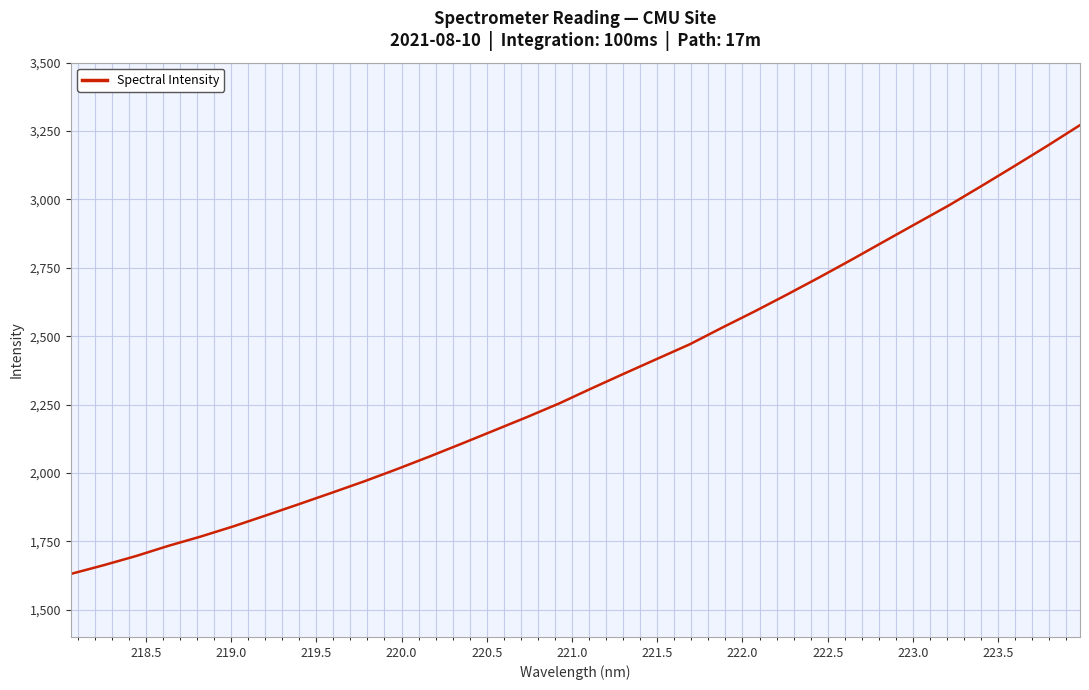

What is the minimum value shown in the chart?

1630.5